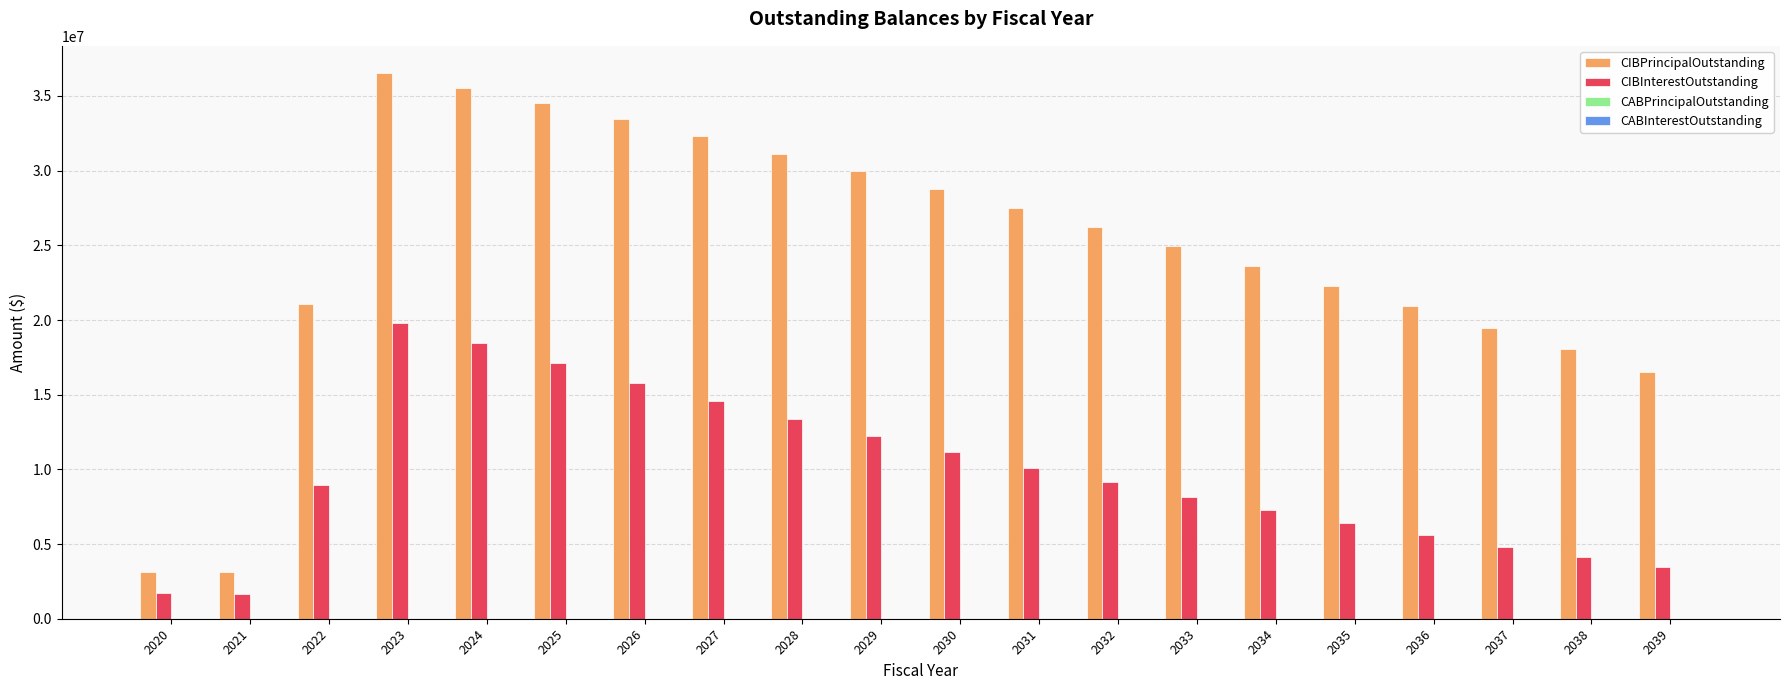

What is the minimum value for CIBInterestOutstanding?

1638418.8